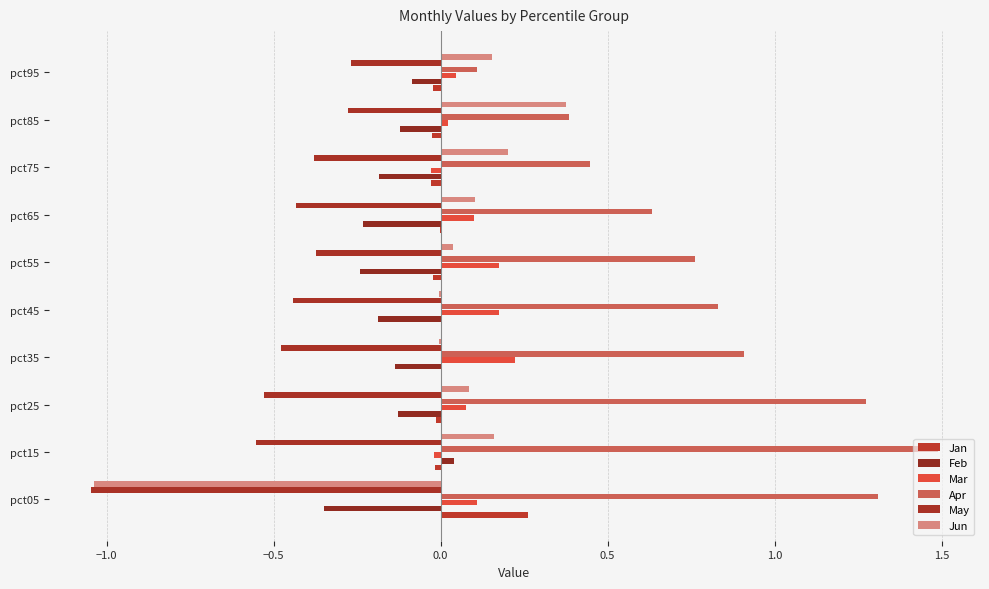

What are all the series names shown in the legend?

Jan, Feb, Mar, Apr, May, Jun